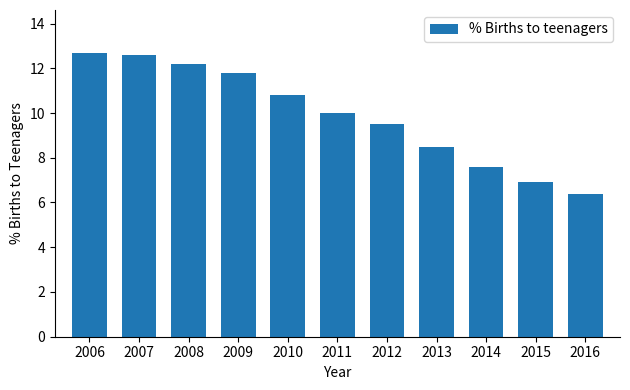

Reading left to right, transcribe all the data shown in this chart.

2006=12.7	2007=12.6	2008=12.2	2009=11.8	2010=10.8	2011=10.0	2012=9.5	2013=8.5	2014=7.6	2015=6.9	2016=6.4